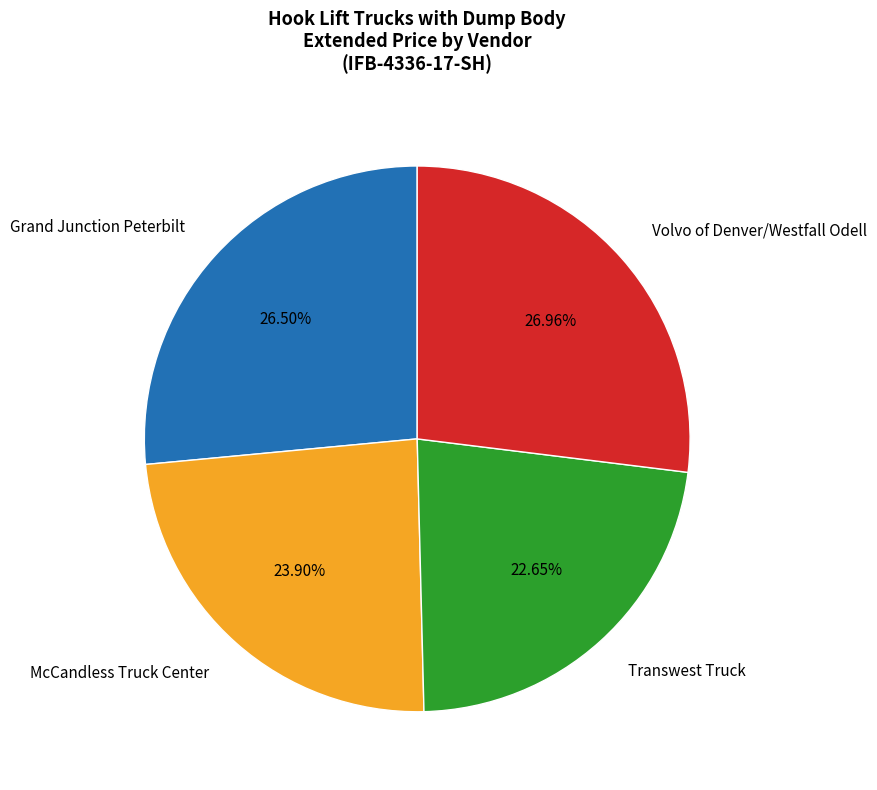

To the nearest percent, what is the difference between the McCandless Truck Center and Volvo of Denver/Westfall Odell slice percentages?

3%